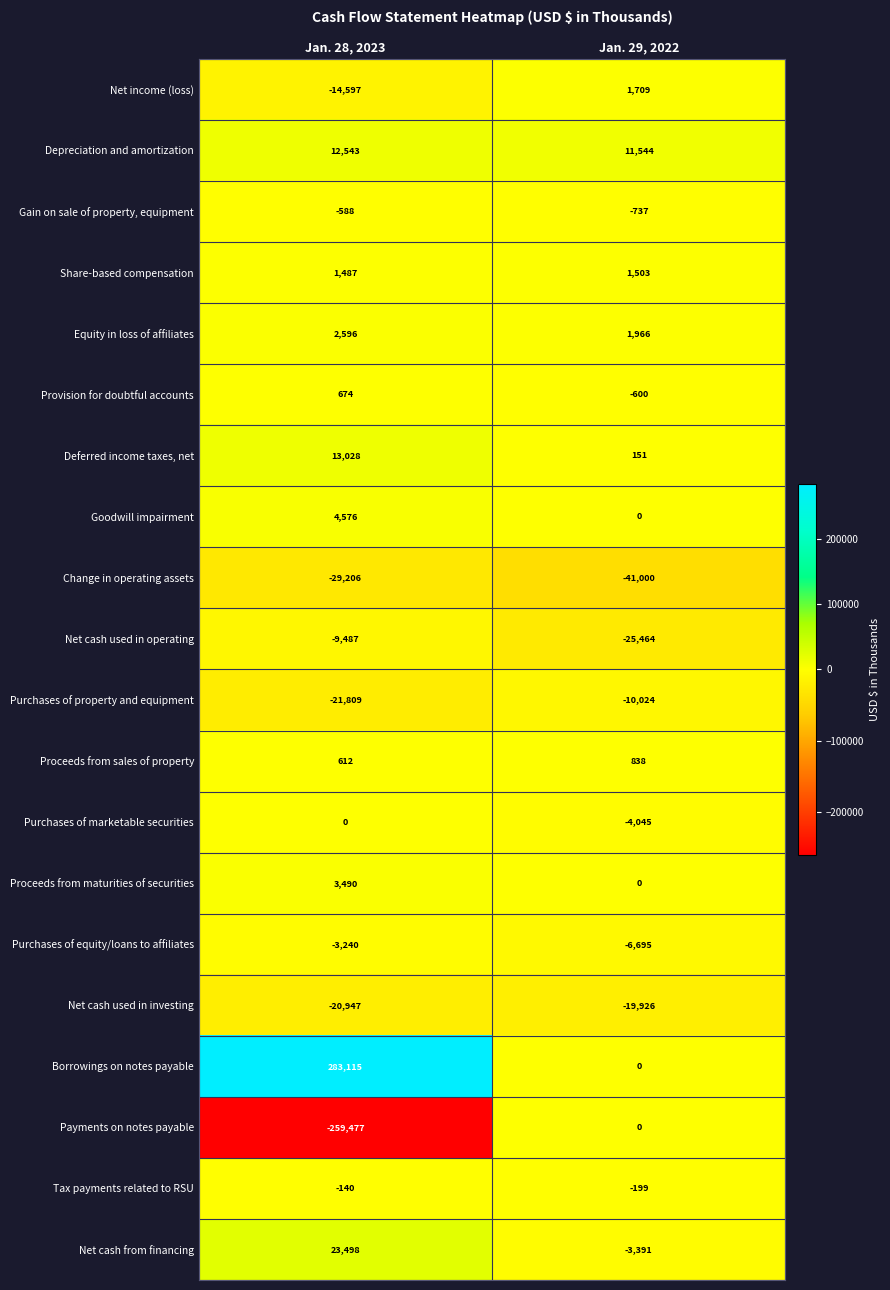

Is it true that Borrowings on notes payable equals 0 at Jan. 29, 2022?

True